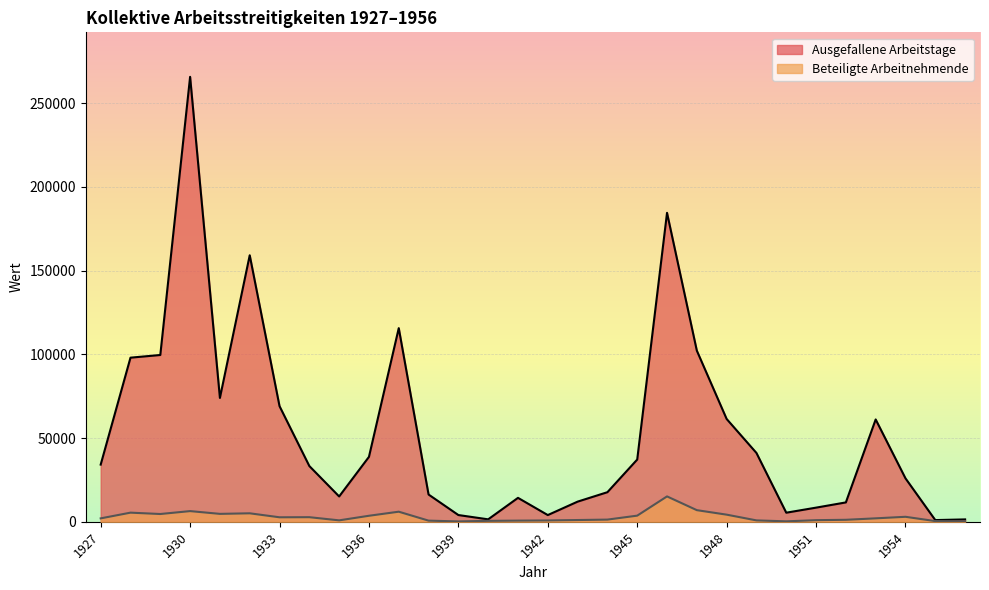

Rank the series at 1949 from lowest to highest value.

Beteiligte Arbeitnehmende, Ausgefallene Arbeitstage